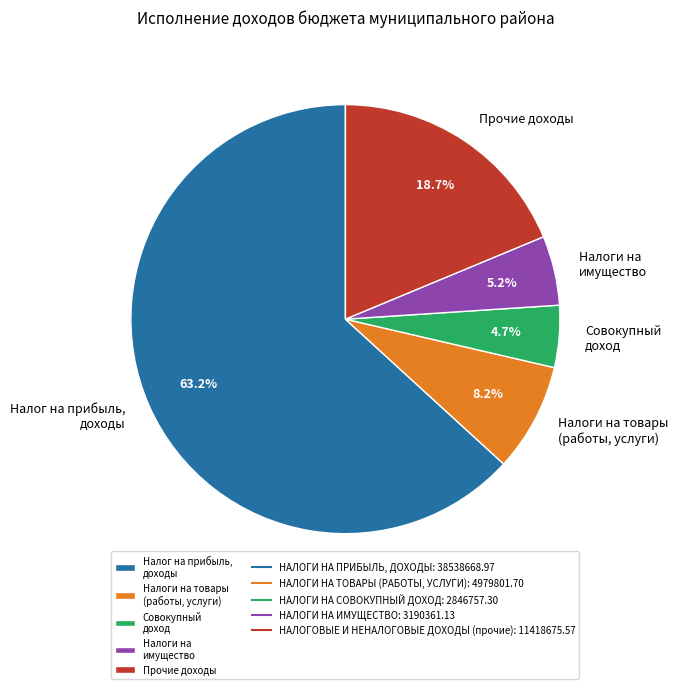

How many segments does this pie chart have?

5